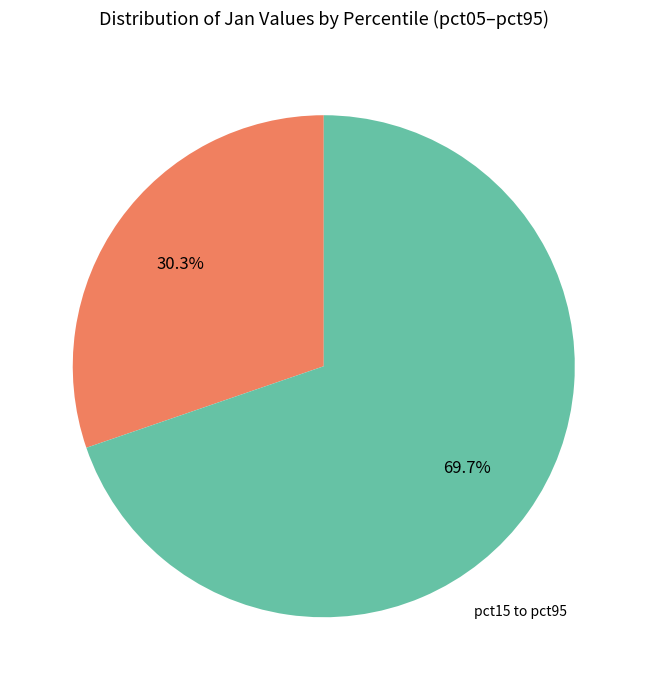

Is there any slice that represents more than half of the pie?

Yes